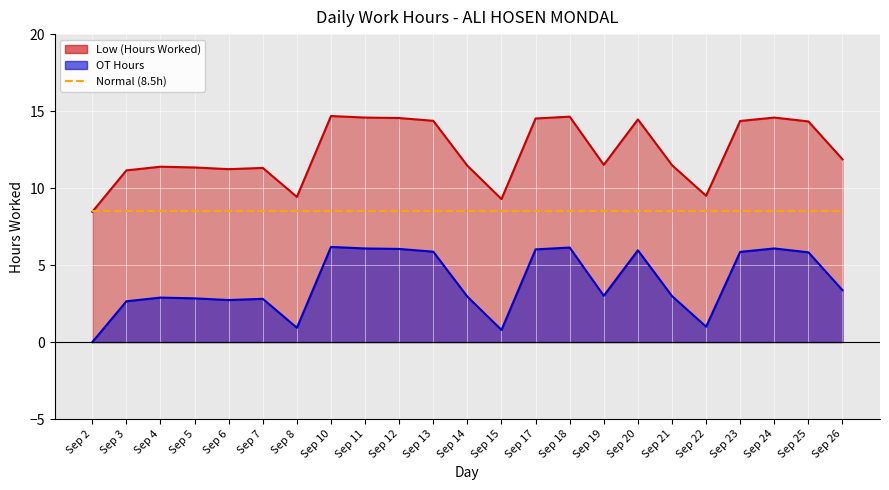

Where is the first local minimum?

Sep 6